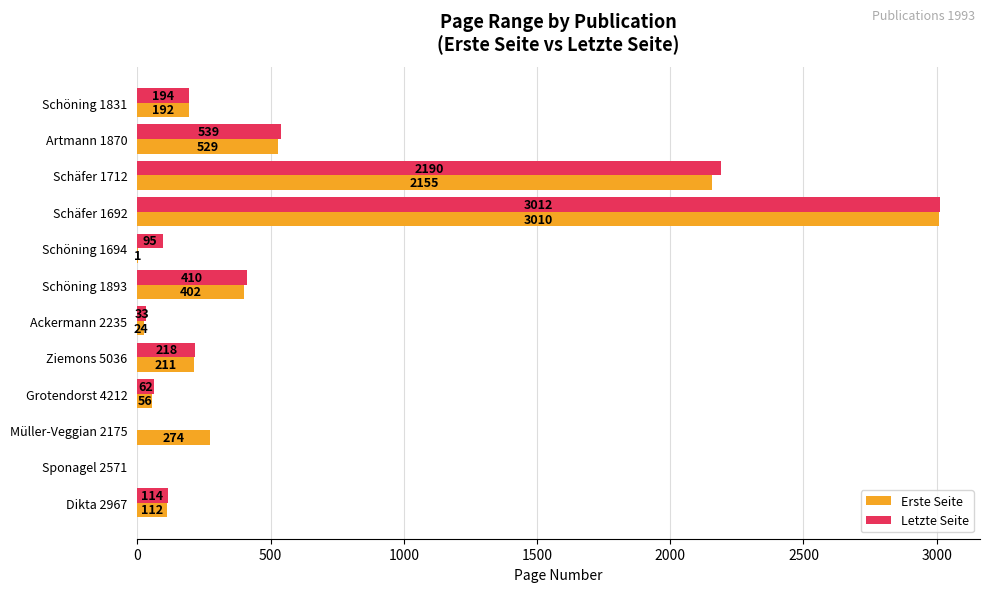

What is the approximate value of Letzte Seite at Grotendorst 4212, to the nearest 50?

50